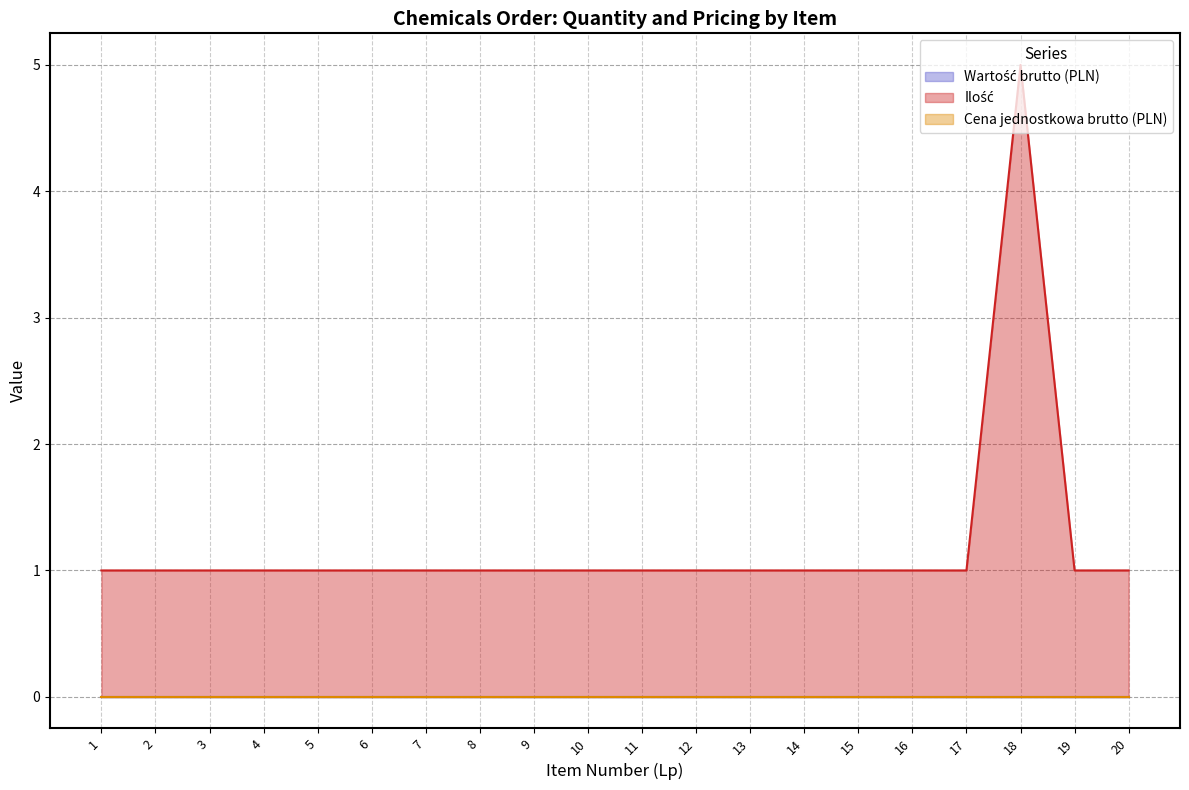

Reading left to right, extract all data points from this chart.

Wartość brutto (PLN): 1=0	2=0	3=0	4=0	5=0	6=0	7=0	8=0	9=0	10=0	11=0	12=0	13=0	14=0	15=0	16=0	17=0	18=0	19=0	20=0
Ilość: 1=1	2=1	3=1	4=1	5=1	6=1	7=1	8=1	9=1	10=1	11=1	12=1	13=1	14=1	15=1	16=1	17=1	18=5	19=1	20=1
Cena jednostkowa brutto (PLN): 1=0	2=0	3=0	4=0	5=0	6=0	7=0	8=0	9=0	10=0	11=0	12=0	13=0	14=0	15=0	16=0	17=0	18=0	19=0	20=0